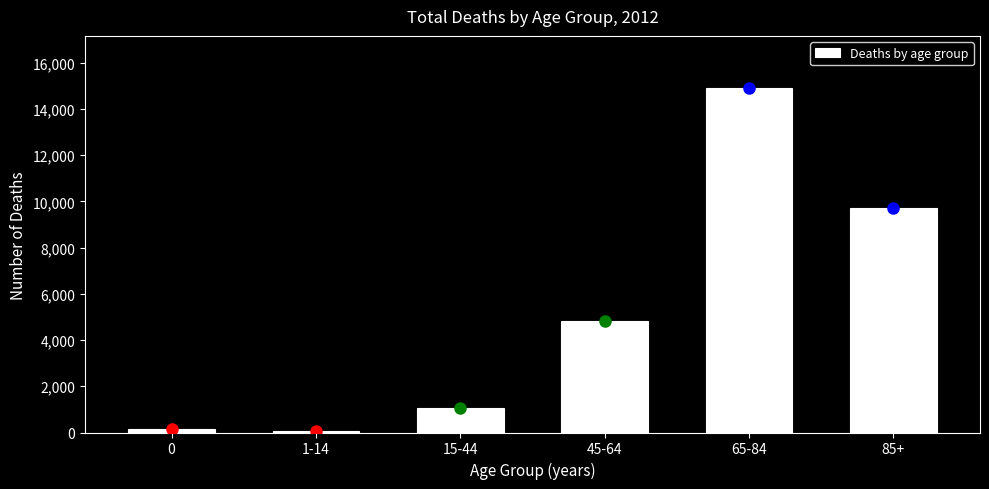

Reading left to right, list all the values displayed in this chart.

156	57	1039	4814	14920	9711